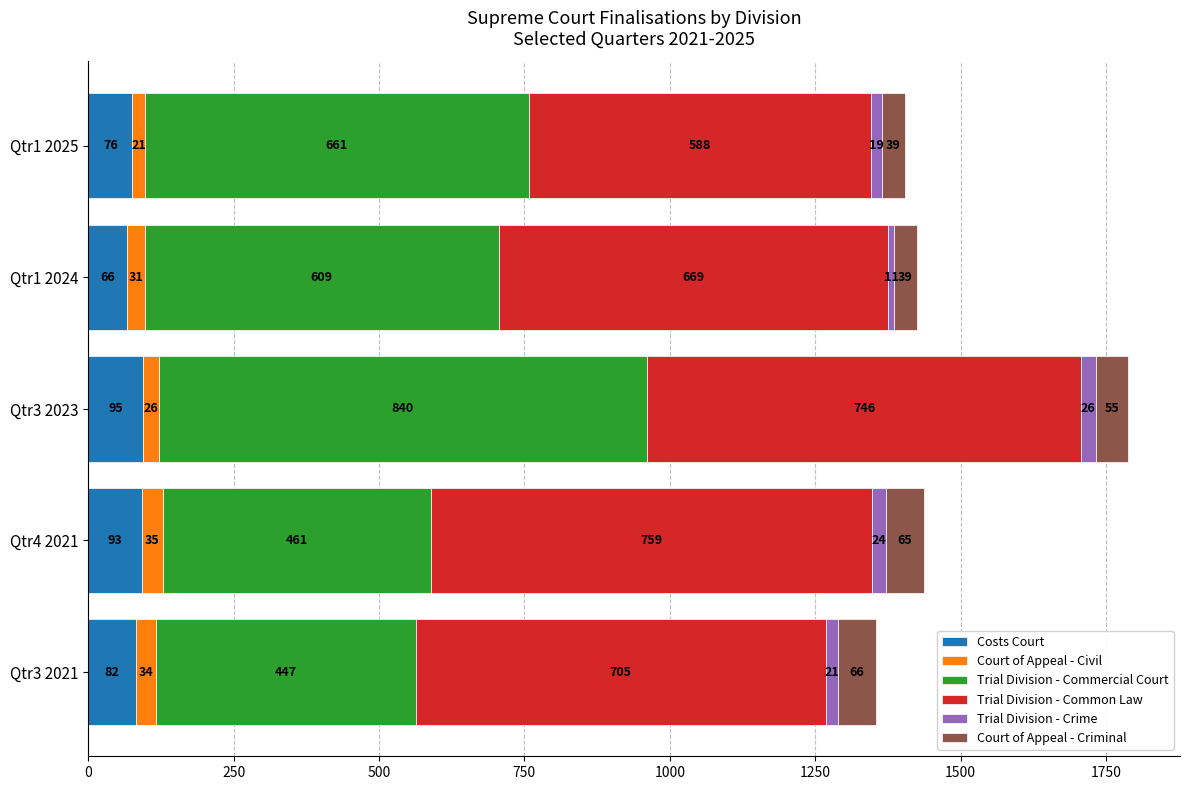

What is the total value across all series at Qtr1 2025?

1404